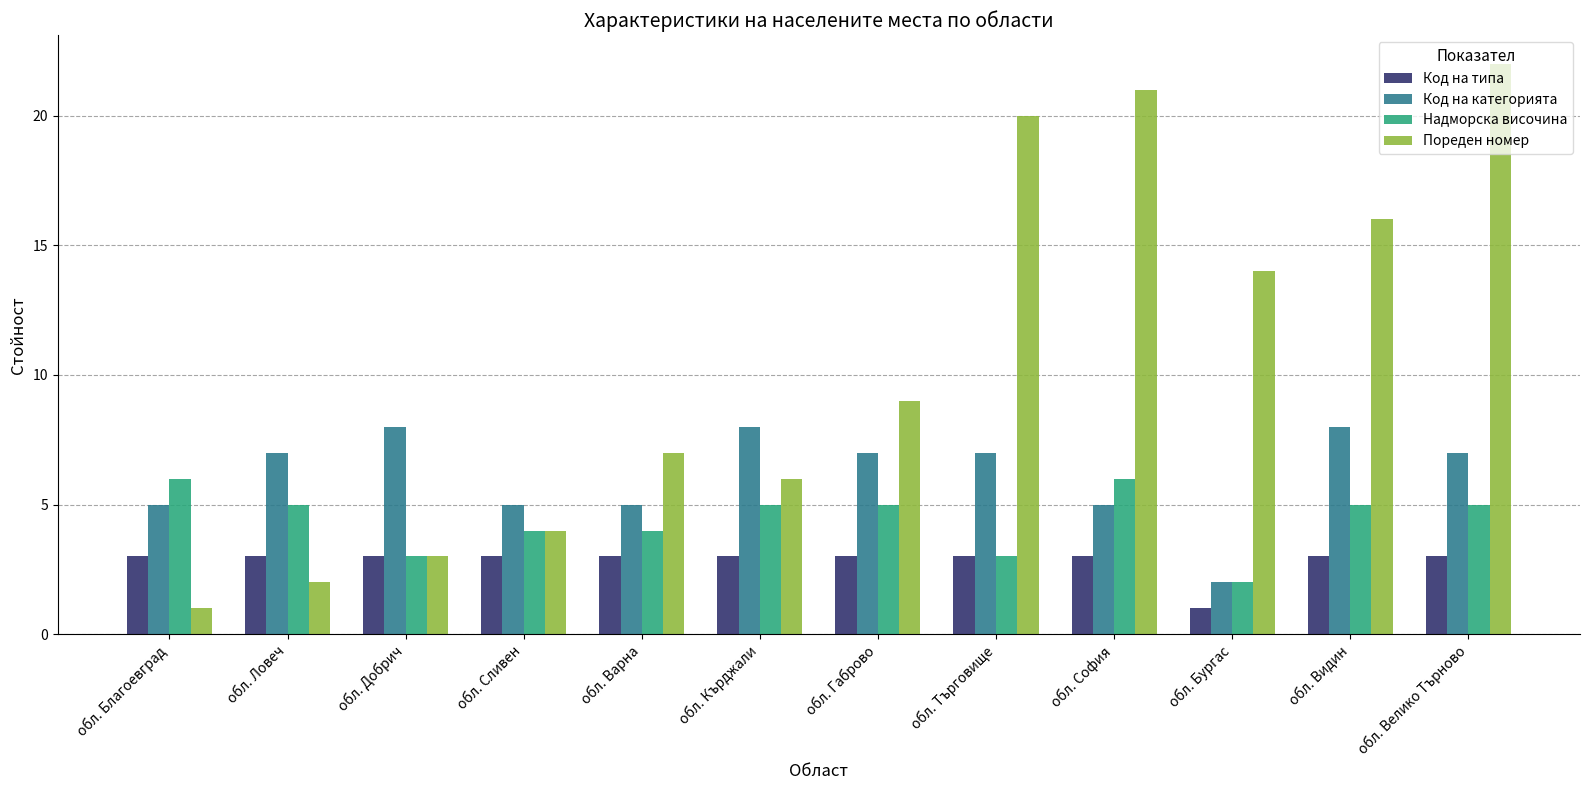

What position from the left is обл. София?

9